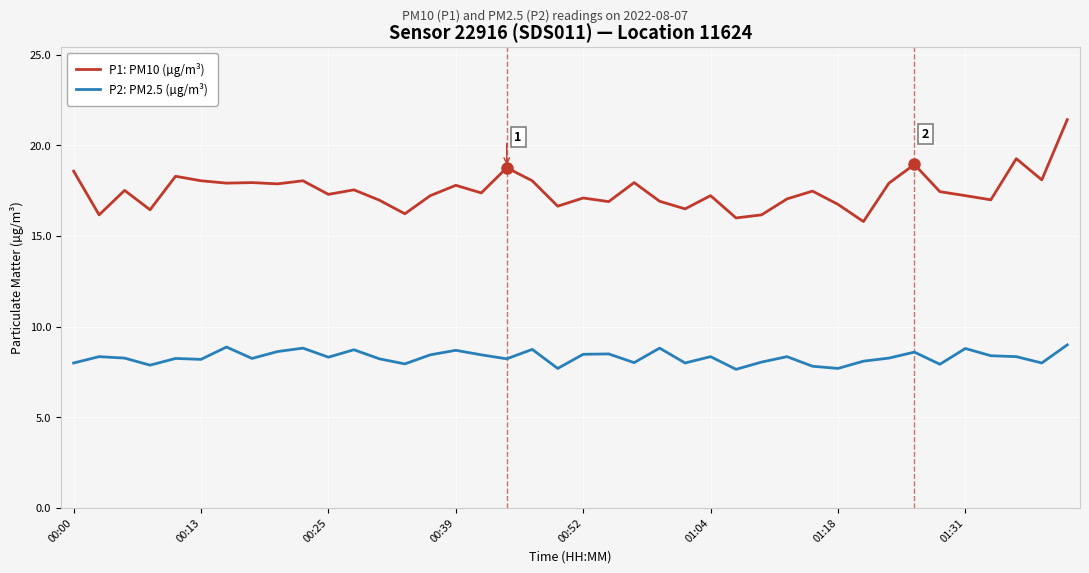

Which series has the widest spread of values?

P1: PM10 (µg/m³)